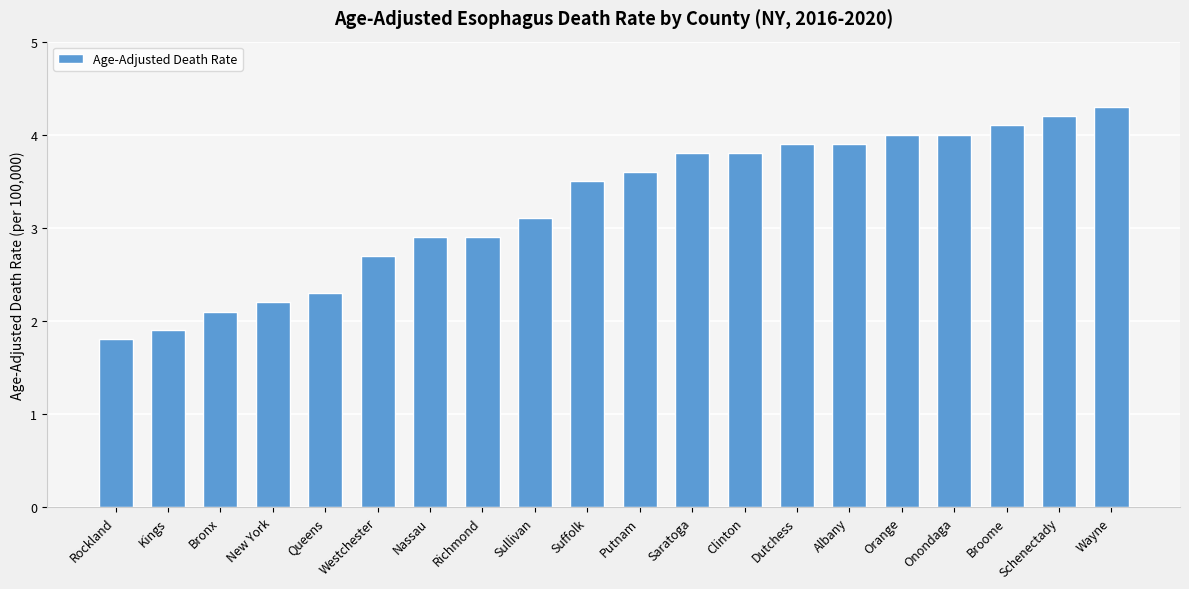

Count the number of values greater than 3.

12